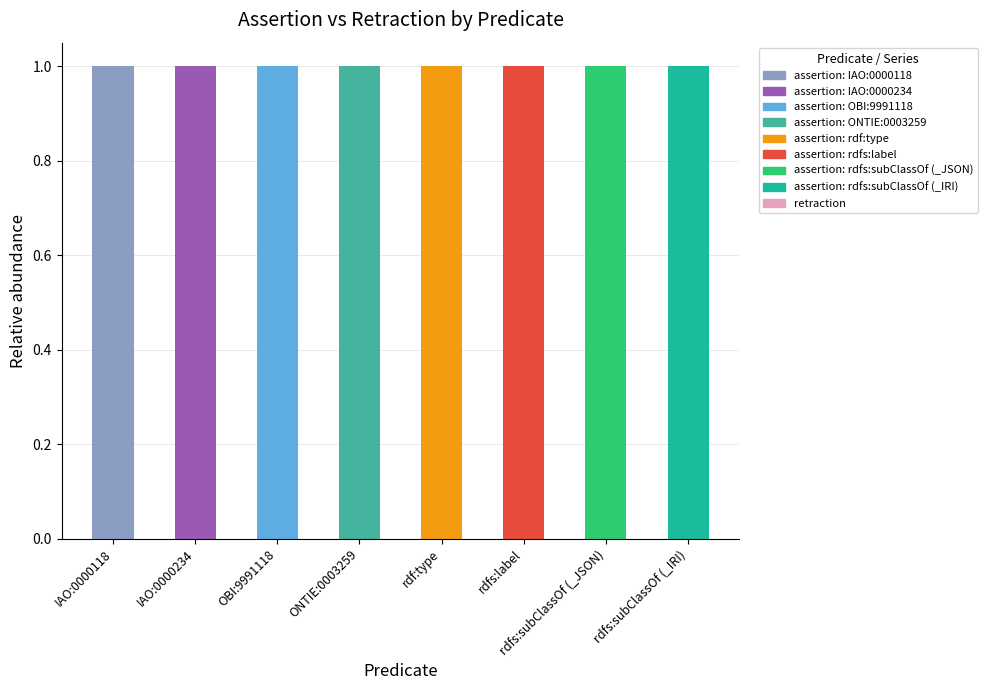

Which series has the largest range (max minus min)?

assertion